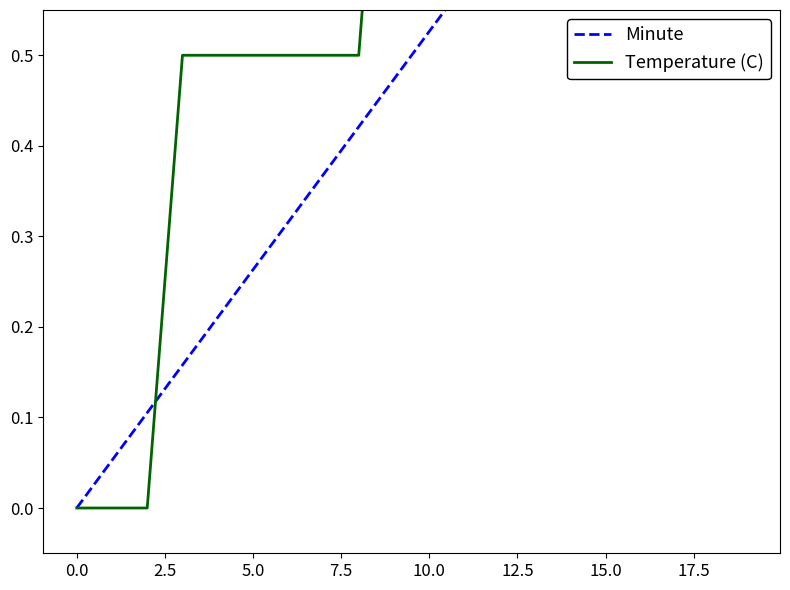

Is the value of Temperature (C) at −2.5 greater than the value of Minute at 12?

No